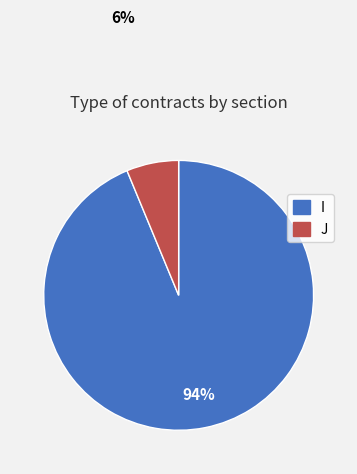

Which has a higher value, J or I?

I